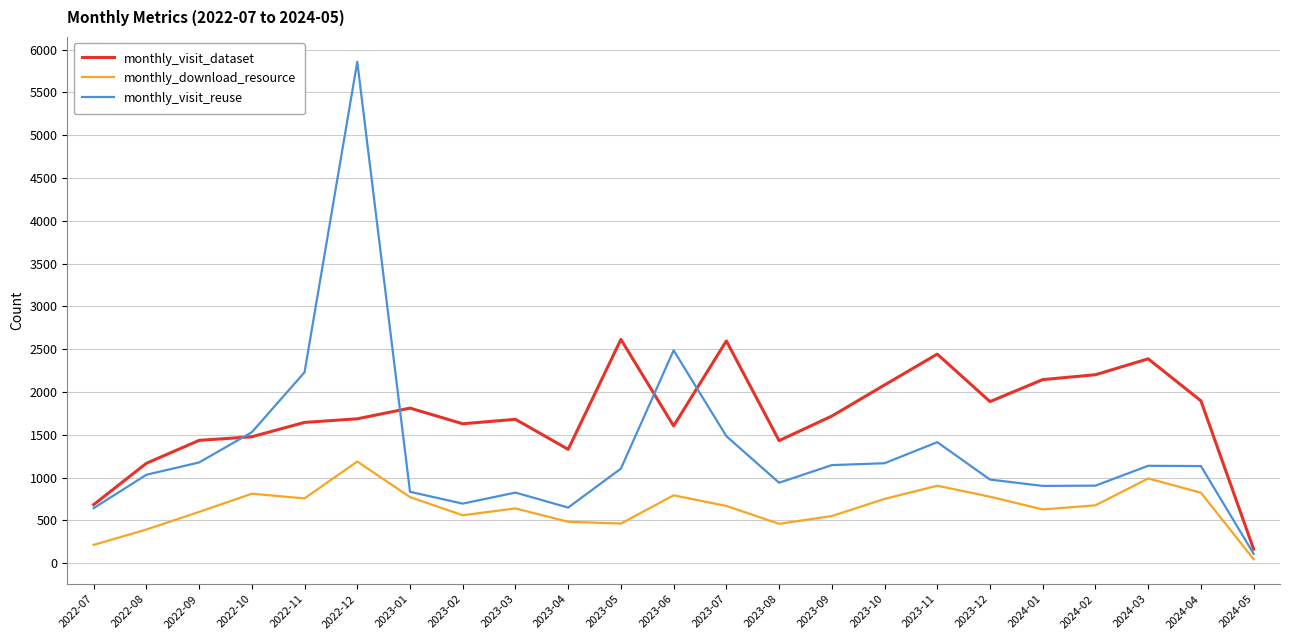

Rank the series by their average value, from lowest to highest.

monthly_download_resource, monthly_visit_reuse, monthly_visit_dataset